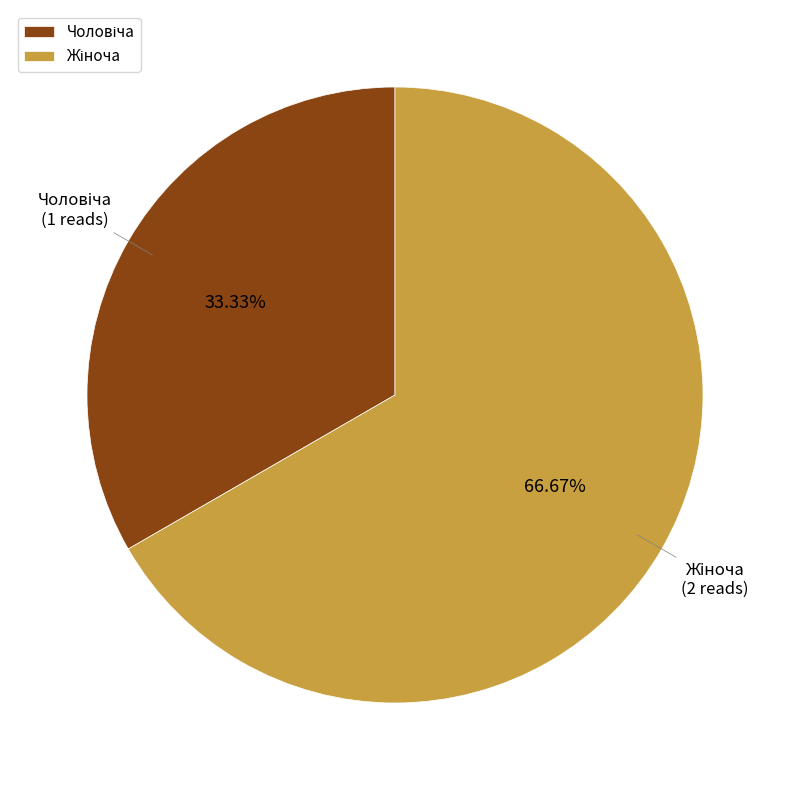

What percentage is the Чоловіча slice, to the nearest percent?

33%